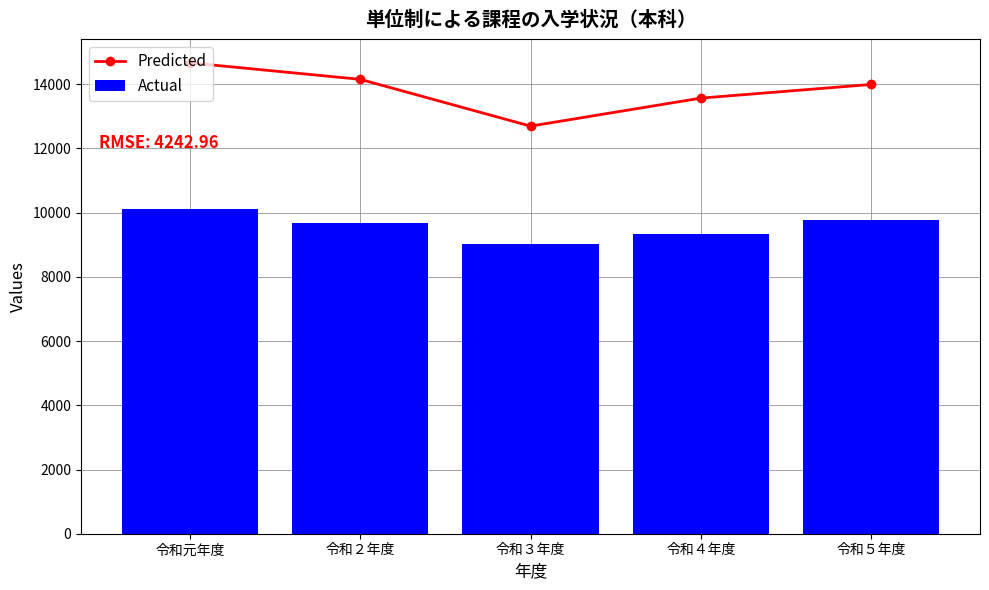

Read the Predicted value at 令和２年度.

14153